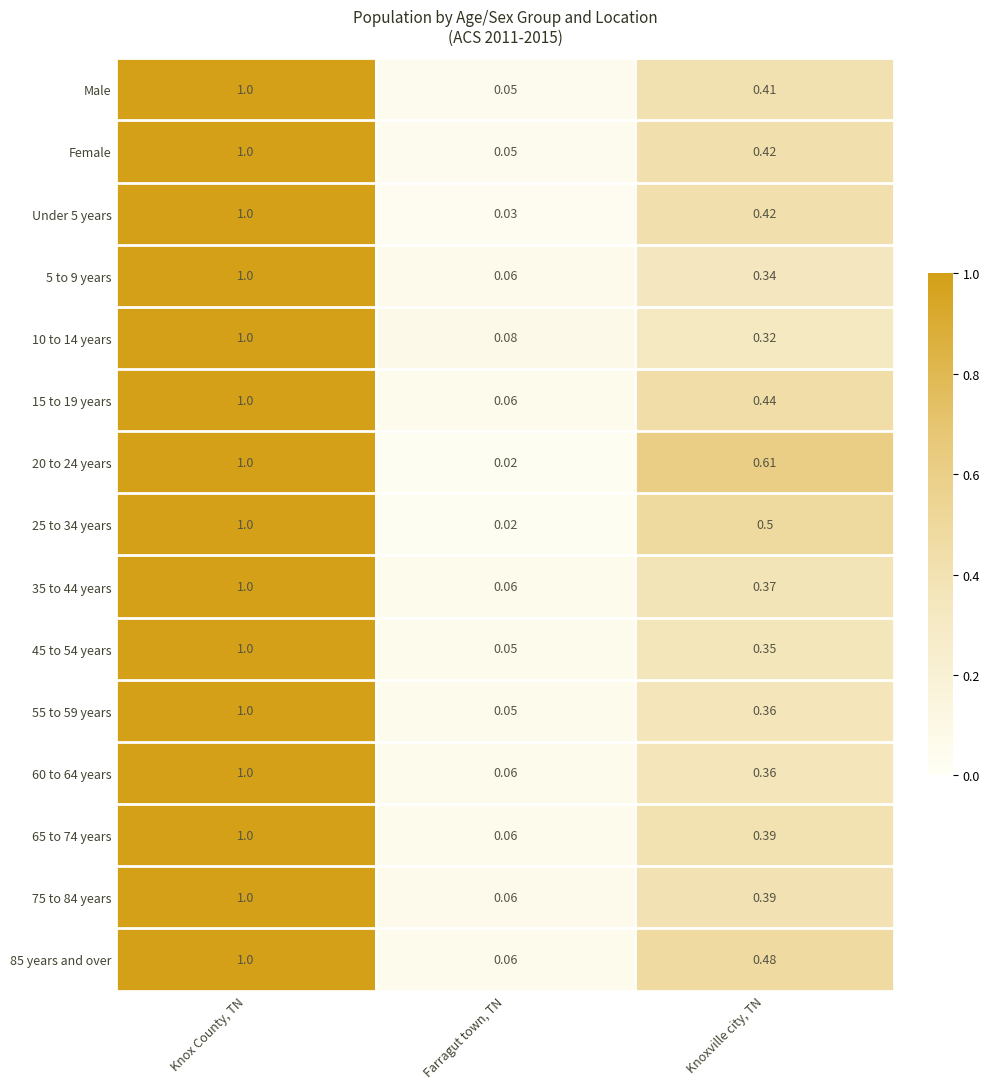

Which label corresponds to the smallest value in the chart?

Farragut town, TN